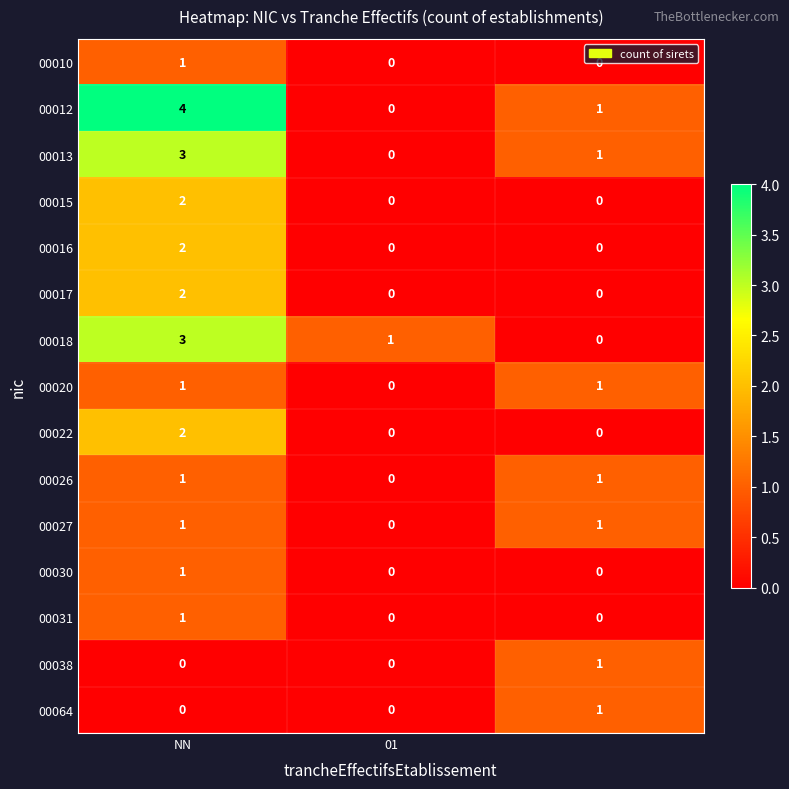

Which series has the largest total across all categories?

00012